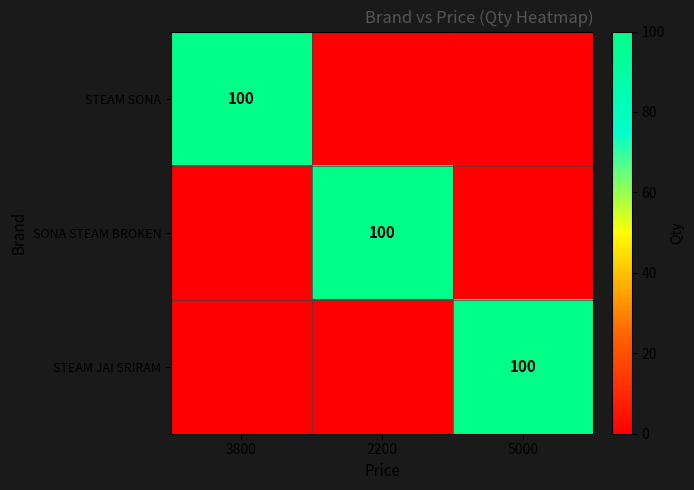

How many series are shown in this chart?

3